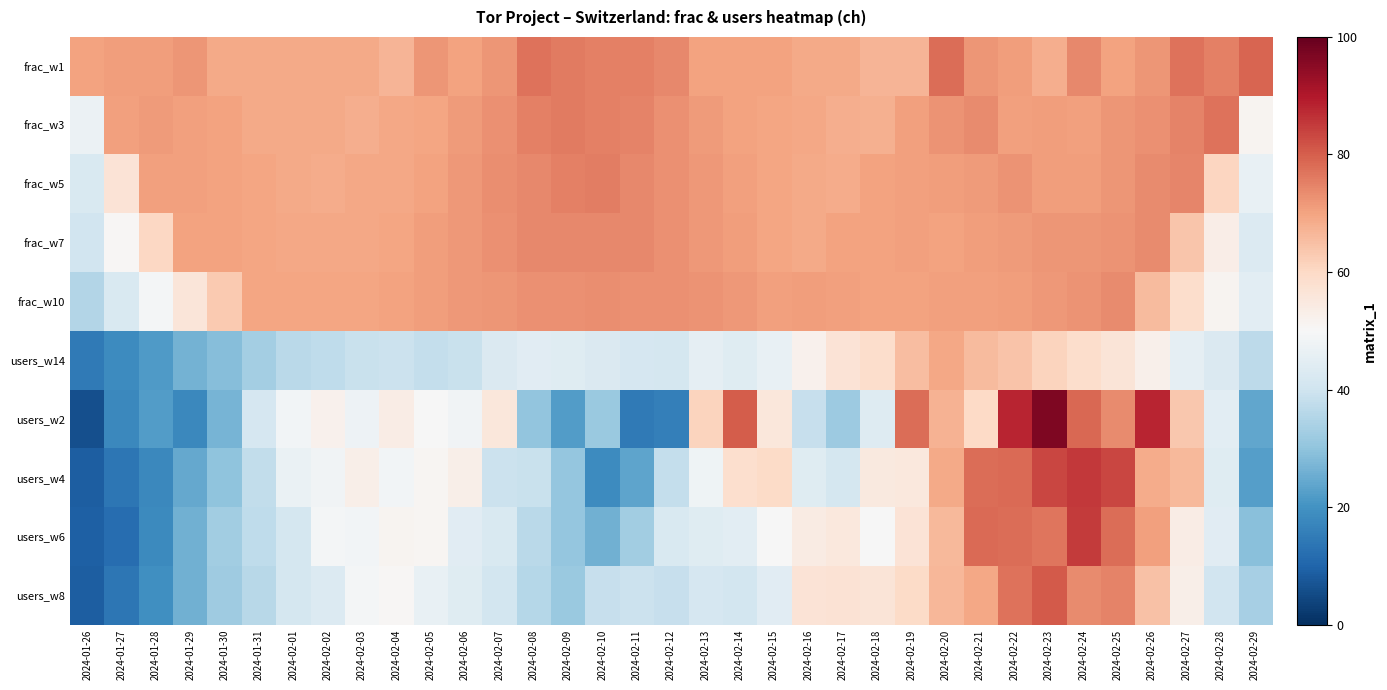

Reading right to left, list all the values displayed in this chart.

frac_w1: 2024-02-29=79.0	2024-02-28=75.0	2024-02-27=77.0	2024-02-26=72.0	2024-02-25=70.0	2024-02-24=74.0	2024-02-23=68.0	2024-02-22=71.0	2024-02-21=72.0	2024-02-20=78.0	2024-02-19=67.0	2024-02-18=67.0	2024-02-17=69.0	2024-02-16=69.0	2024-02-15=70.0	2024-02-14=70.0	2024-02-13=70.0	2024-02-12=74.0	2024-02-11=75.0	2024-02-10=75.0	2024-02-09=76.0	2024-02-08=77.0	2024-02-07=72.0	2024-02-06=70.0	2024-02-05=72.0	2024-02-04=67.0	2024-02-03=69.0	2024-02-02=69.0	2024-02-01=69.0	2024-01-31=69.0	2024-01-30=69.0	2024-01-29=72.0	2024-01-28=71.0	2024-01-27=71.0	2024-01-26=70.0
frac_w3: 2024-02-29=51.3	2024-02-28=77.0	2024-02-27=74.7	2024-02-26=73.0	2024-02-25=72.0	2024-02-24=70.7	2024-02-23=71.0	2024-02-22=70.3	2024-02-21=73.7	2024-02-20=72.3	2024-02-19=70.7	2024-02-18=67.7	2024-02-17=68.3	2024-02-16=69.3	2024-02-15=69.7	2024-02-14=70.0	2024-02-13=71.3	2024-02-12=73.0	2024-02-11=74.7	2024-02-10=75.3	2024-02-09=76.0	2024-02-08=75.0	2024-02-07=73.0	2024-02-06=71.3	2024-02-05=69.7	2024-02-04=69.3	2024-02-03=68.3	2024-02-02=69.0	2024-02-01=69.0	2024-01-31=69.0	2024-01-30=70.0	2024-01-29=70.7	2024-01-28=71.3	2024-01-27=70.7	2024-01-26=47.0
frac_w5: 2024-02-29=46.2	2024-02-28=60.6	2024-02-27=74.6	2024-02-26=73.6	2024-02-25=72.2	2024-02-24=71.0	2024-02-23=71.0	2024-02-22=72.6	2024-02-21=71.2	2024-02-20=71.0	2024-02-19=70.6	2024-02-18=70.0	2024-02-17=68.4	2024-02-16=69.0	2024-02-15=69.6	2024-02-14=70.6	2024-02-13=71.8	2024-02-12=72.8	2024-02-11=74.0	2024-02-10=75.4	2024-02-09=75.0	2024-02-08=74.0	2024-02-07=73.4	2024-02-06=71.6	2024-02-05=70.0	2024-02-04=69.4	2024-02-03=69.2	2024-02-02=68.6	2024-02-01=69.0	2024-01-31=69.6	2024-01-30=70.0	2024-01-29=70.4	2024-01-28=70.6	2024-01-27=56.8	2024-01-26=42.4
frac_w7: 2024-02-29=43.3	2024-02-28=53.3	2024-02-27=63.9	2024-02-26=73.6	2024-02-25=72.4	2024-02-24=72.0	2024-02-23=72.1	2024-02-22=71.4	2024-02-21=71.0	2024-02-20=70.3	2024-02-19=70.4	2024-02-18=70.3	2024-02-17=70.0	2024-02-16=68.9	2024-02-15=69.9	2024-02-14=71.0	2024-02-13=71.9	2024-02-12=72.9	2024-02-11=73.9	2024-02-10=74.1	2024-02-09=74.1	2024-02-08=73.9	2024-02-07=72.7	2024-02-06=71.9	2024-02-05=70.9	2024-02-04=69.7	2024-02-03=69.3	2024-02-02=69.1	2024-02-01=69.1	2024-01-31=69.7	2024-01-30=70.0	2024-01-29=70.1	2024-01-28=60.3	2024-01-27=50.4	2024-01-26=40.6
frac_w10: 2024-02-29=44.7	2024-02-28=51.5	2024-02-27=58.6	2024-02-26=65.8	2024-02-25=73.6	2024-02-24=72.4	2024-02-23=71.6	2024-02-22=70.8	2024-02-21=70.5	2024-02-20=70.5	2024-02-19=70.1	2024-02-18=70.3	2024-02-17=70.6	2024-02-16=70.9	2024-02-15=70.6	2024-02-14=71.5	2024-02-13=72.5	2024-02-12=72.8	2024-02-11=72.9	2024-02-10=73.1	2024-02-09=72.8	2024-02-08=72.7	2024-02-07=72.2	2024-02-06=71.6	2024-02-05=71.0	2024-02-04=70.3	2024-02-03=69.8	2024-02-02=69.7	2024-02-01=69.8	2024-01-31=69.6	2024-01-30=62.9	2024-01-29=56.0	2024-01-28=49.1	2024-01-27=42.2	2024-01-26=35.3
users_w14: 2024-02-29=36.9	2024-02-28=42.8	2024-02-27=45.5	2024-02-26=52.4	2024-02-25=56.6	2024-02-24=58.6	2024-02-23=61.2	2024-02-22=64.1	2024-02-21=65.7	2024-02-20=69.2	2024-02-19=65.3	2024-02-18=58.9	2024-02-17=56.9	2024-02-16=52.1	2024-02-15=46.3	2024-02-14=43.9	2024-02-13=45.6	2024-02-12=41.1	2024-02-11=41.6	2024-02-10=42.6	2024-02-09=43.8	2024-02-08=44.5	2024-02-07=42.8	2024-02-06=39.0	2024-02-05=37.9	2024-02-04=39.4	2024-02-03=39.0	2024-02-02=37.4	2024-02-01=36.6	2024-01-31=33.1	2024-01-30=28.7	2024-01-29=26.2	2024-01-28=21.6	2024-01-27=18.5	2024-01-26=14.8
users_w2: 2024-02-29=24.0	2024-02-28=44.8	2024-02-27=63.6	2024-02-26=87.9	2024-02-25=73.8	2024-02-24=78.5	2024-02-23=96.6	2024-02-22=88.2	2024-02-21=60.1	2024-02-20=67.4	2024-02-19=78.0	2024-02-18=43.5	2024-02-17=32.0	2024-02-16=38.7	2024-02-15=55.7	2024-02-14=80.1	2024-02-13=61.2	2024-02-12=15.7	2024-02-11=14.8	2024-02-10=31.3	2024-02-09=22.1	2024-02-08=30.4	2024-02-07=55.7	2024-02-06=48.3	2024-02-05=49.9	2024-02-04=53.8	2024-02-03=47.5	2024-02-02=52.0	2024-02-01=48.6	2024-01-31=41.8	2024-01-30=26.9	2024-01-29=17.9	2024-01-28=21.9	2024-01-27=17.9	2024-01-26=5.9
users_w4: 2024-02-29=22.5	2024-02-28=43.8	2024-02-27=66.3	2024-02-26=68.7	2024-02-25=83.2	2024-02-24=85.2	2024-02-23=83.4	2024-02-22=78.4	2024-02-21=77.8	2024-02-20=69.0	2024-02-19=55.4	2024-02-18=55.0	2024-02-17=41.1	2024-02-16=43.8	2024-02-15=59.4	2024-02-14=58.5	2024-02-13=47.9	2024-02-12=38.0	2024-02-11=23.5	2024-02-10=18.4	2024-02-09=30.8	2024-02-08=38.9	2024-02-07=39.4	2024-02-06=52.8	2024-02-05=51.1	2024-02-04=48.7	2024-02-03=52.9	2024-02-02=48.1	2024-02-01=46.9	2024-01-31=37.8	2024-01-30=29.8	2024-01-29=24.4	2024-01-28=17.9	2024-01-27=13.9	2024-01-26=8.9
users_w6: 2024-02-29=29.2	2024-02-28=44.3	2024-02-27=53.8	2024-02-26=70.4	2024-02-25=78.0	2024-02-24=84.9	2024-02-23=76.8	2024-02-22=78.0	2024-02-21=78.2	2024-02-20=66.4	2024-02-19=56.7	2024-02-18=49.8	2024-02-17=55.2	2024-02-16=54.1	2024-02-15=49.6	2024-02-14=44.8	2024-02-13=43.9	2024-02-12=42.4	2024-02-11=32.7	2024-02-10=25.8	2024-02-09=30.8	2024-02-08=36.7	2024-02-07=42.6	2024-02-06=44.2	2024-02-05=51.0	2024-02-04=51.4	2024-02-03=48.7	2024-02-02=49.2	2024-02-01=41.0	2024-01-31=37.2	2024-01-30=32.5	2024-01-29=25.8	2024-01-28=18.2	2024-01-27=11.9	2024-01-26=9.3
users_w8: 2024-02-29=33.2	2024-02-28=40.4	2024-02-27=52.9	2024-02-26=64.5	2024-02-25=74.9	2024-02-24=73.5	2024-02-23=80.5	2024-02-22=77.1	2024-02-21=69.4	2024-02-20=66.7	2024-02-19=59.4	2024-02-18=56.4	2024-02-17=57.4	2024-02-16=56.7	2024-02-15=44.5	2024-02-14=40.9	2024-02-13=41.5	2024-02-12=38.4	2024-02-11=39.4	2024-02-10=38.4	2024-02-09=31.4	2024-02-08=35.6	2024-02-07=41.0	2024-02-06=43.8	2024-02-05=46.1	2024-02-04=50.4	2024-02-03=49.0	2024-02-02=43.2	2024-02-01=41.4	2024-01-31=36.3	2024-01-30=32.4	2024-01-29=25.8	2024-01-28=19.4	2024-01-27=13.7	2024-01-26=8.9